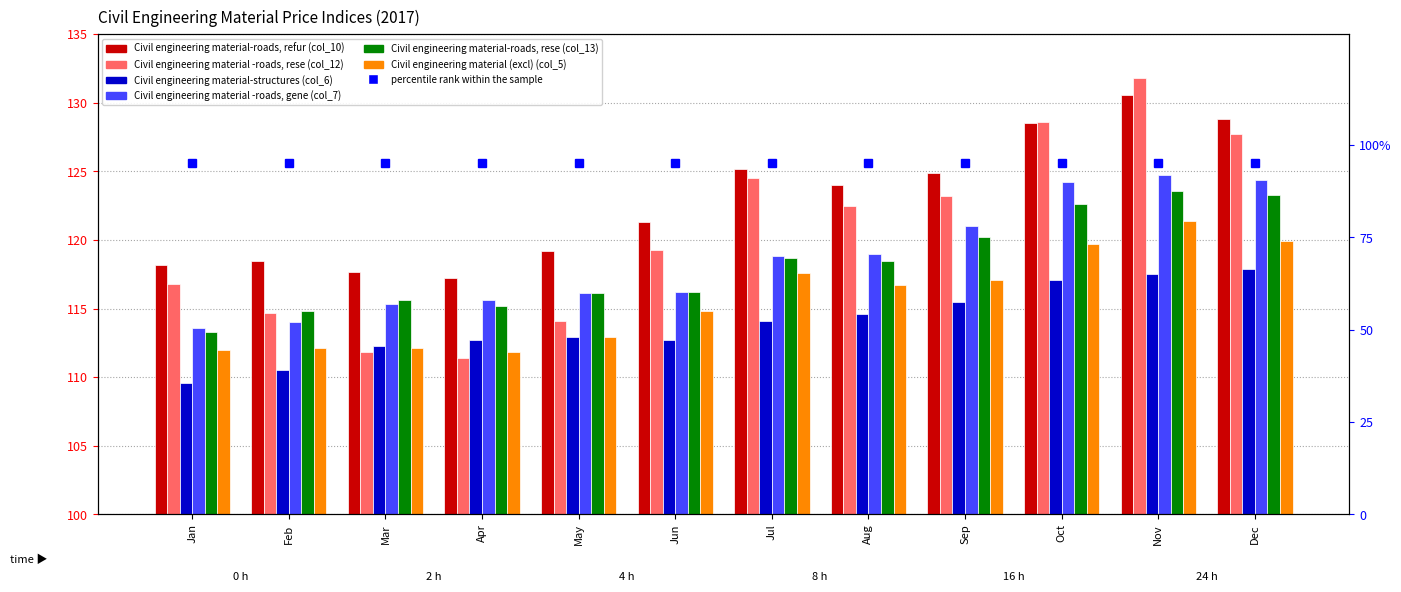

Where does the Civil engineering material (excl) (col_5) series first go above 116?

Jul